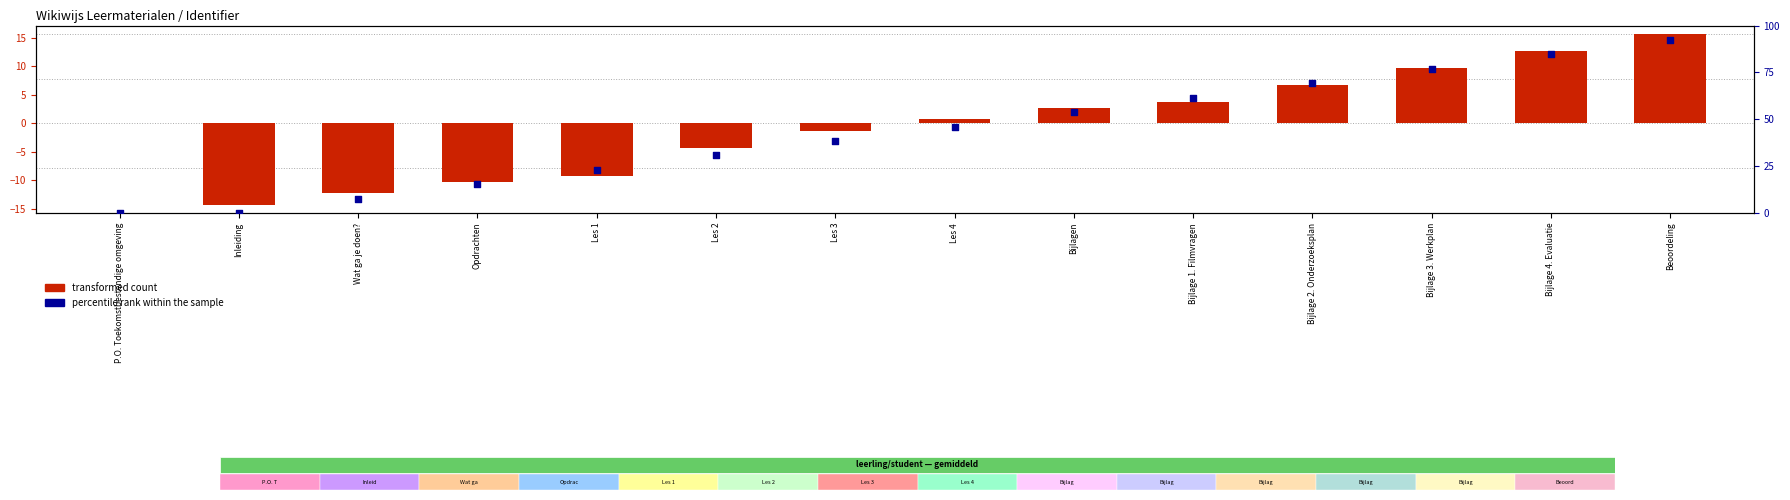

Which series has the largest Y range (max minus min)?

percentile rank within the sample